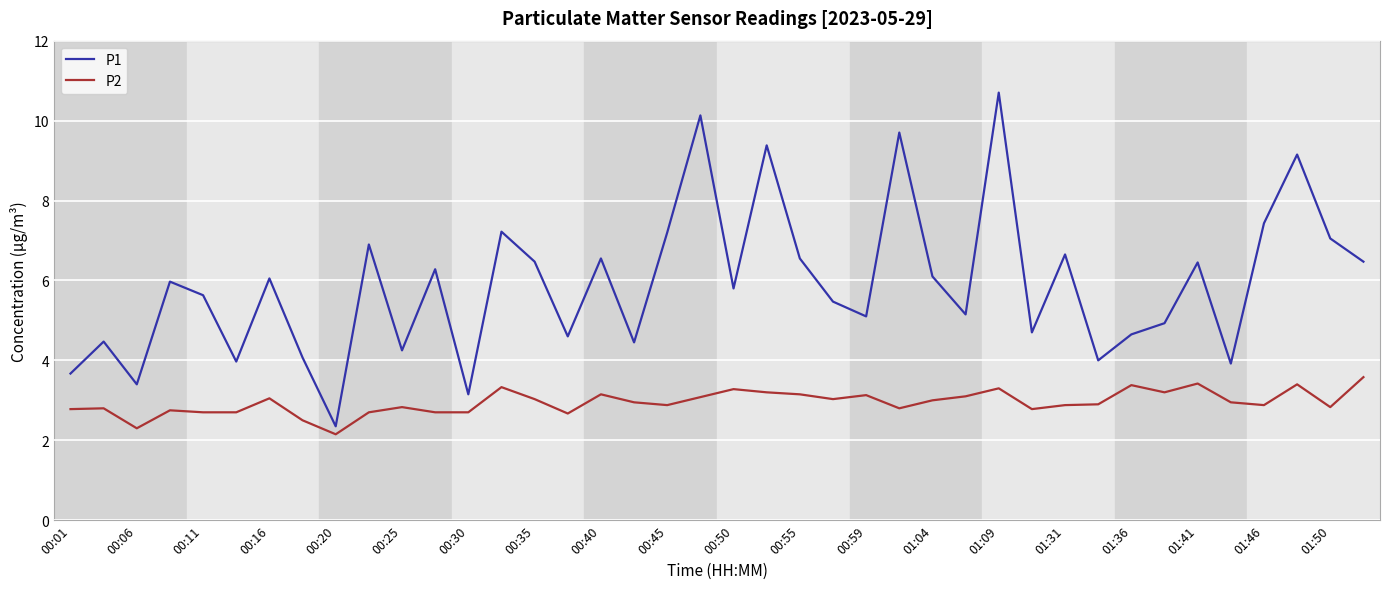

Which series has the largest total across all categories?

P1